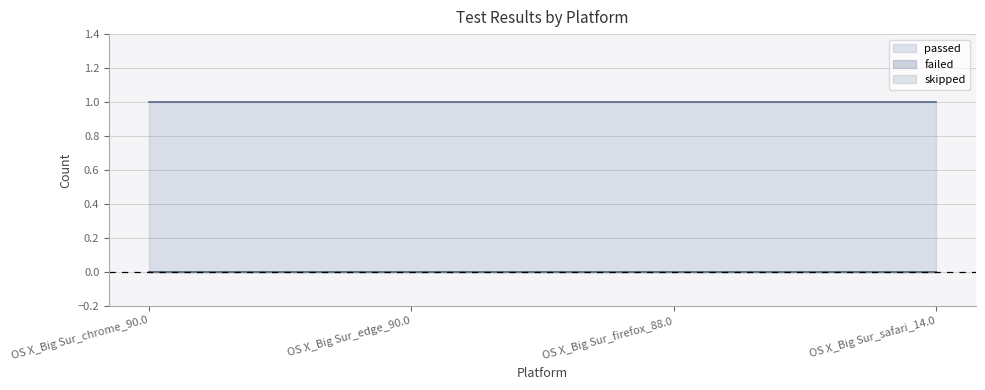

What is the minimum value for passed?

1